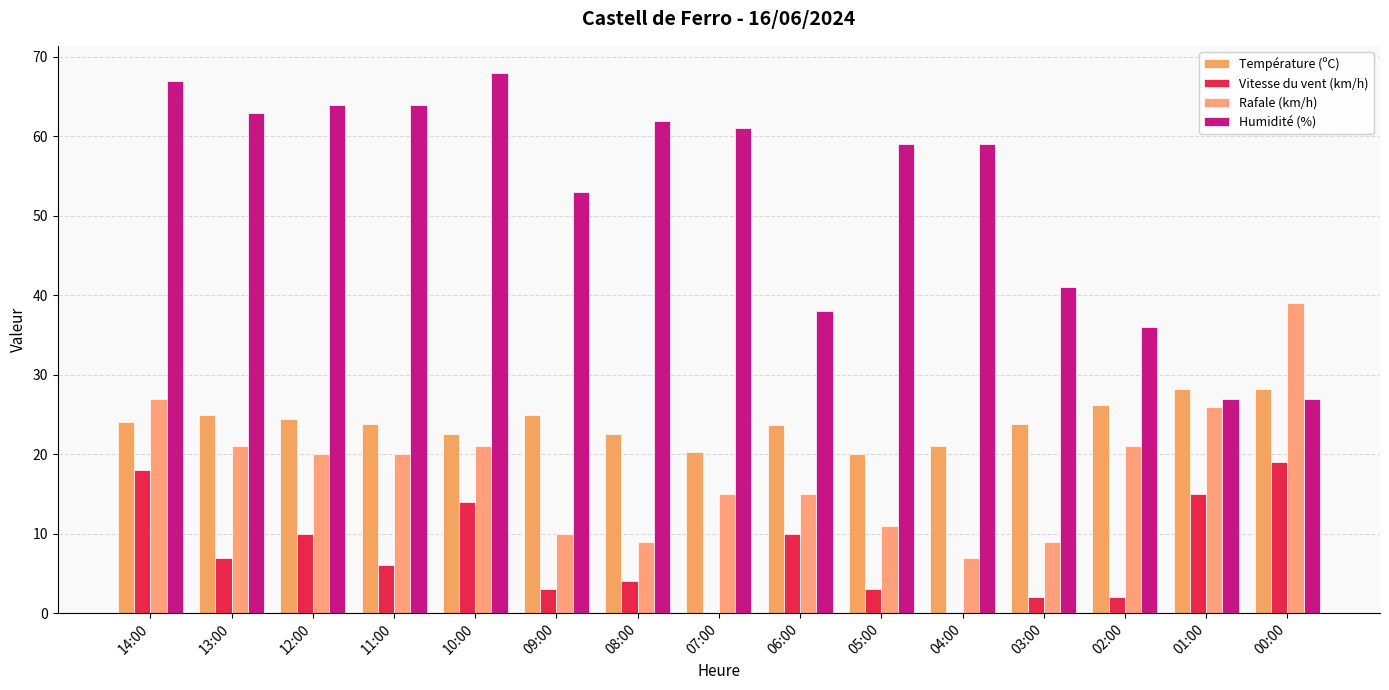

What is the total value across all series at 14:00?

136.0